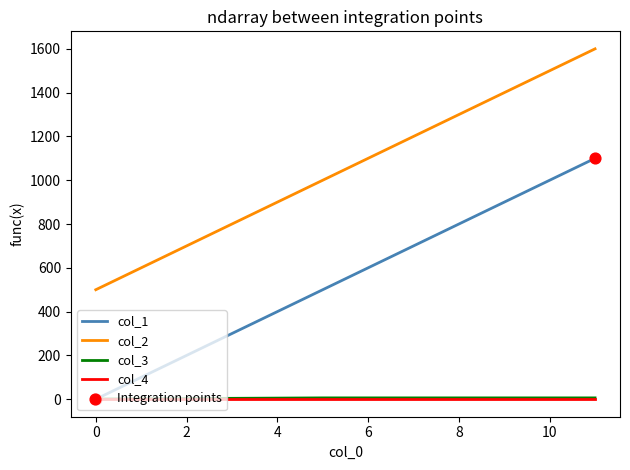

What is the greatest value displayed?

1600